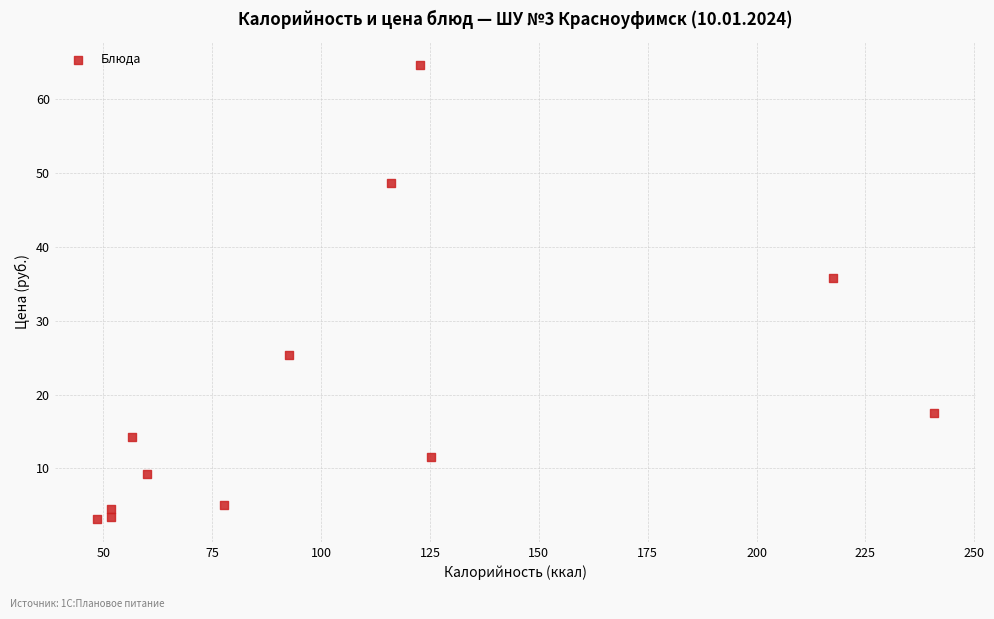

What is the average Y value?

20.3